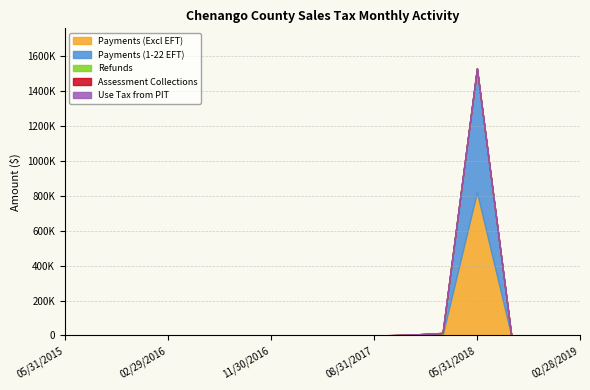

What is the sum of the Refunds values at 08/31/2016 and 02/29/2016?

1668.9